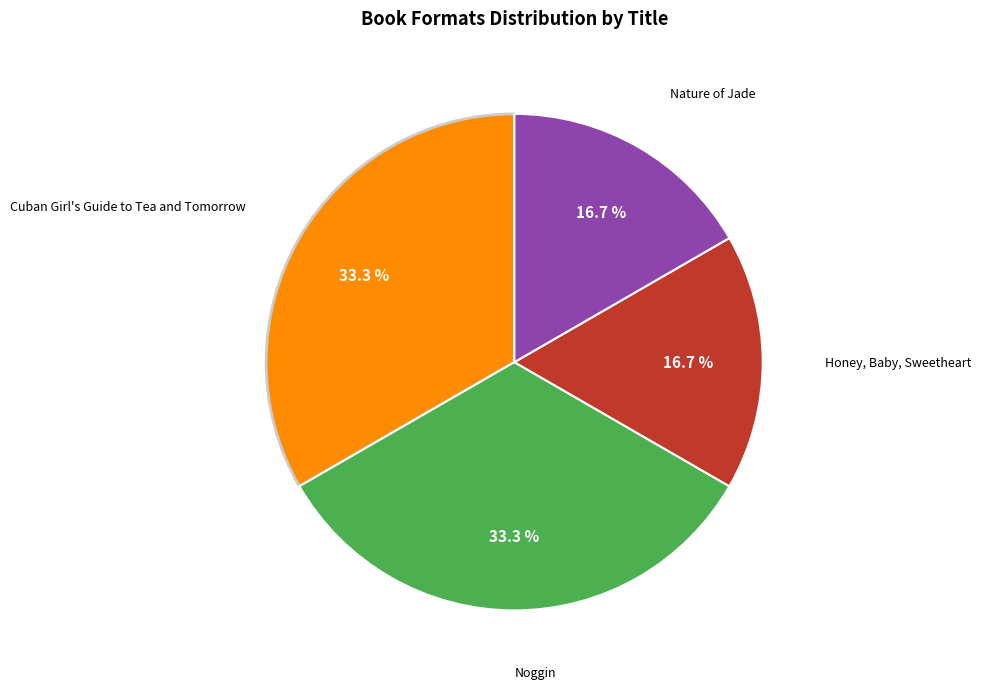

Count the number of slices in the pie.

4